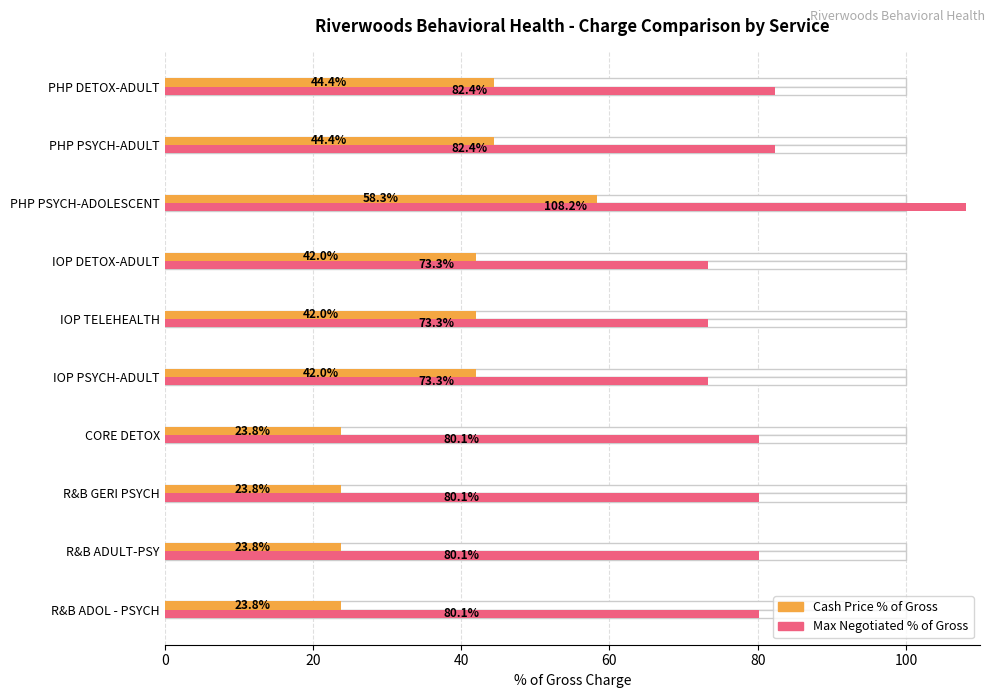

How many series are shown in this chart?

2